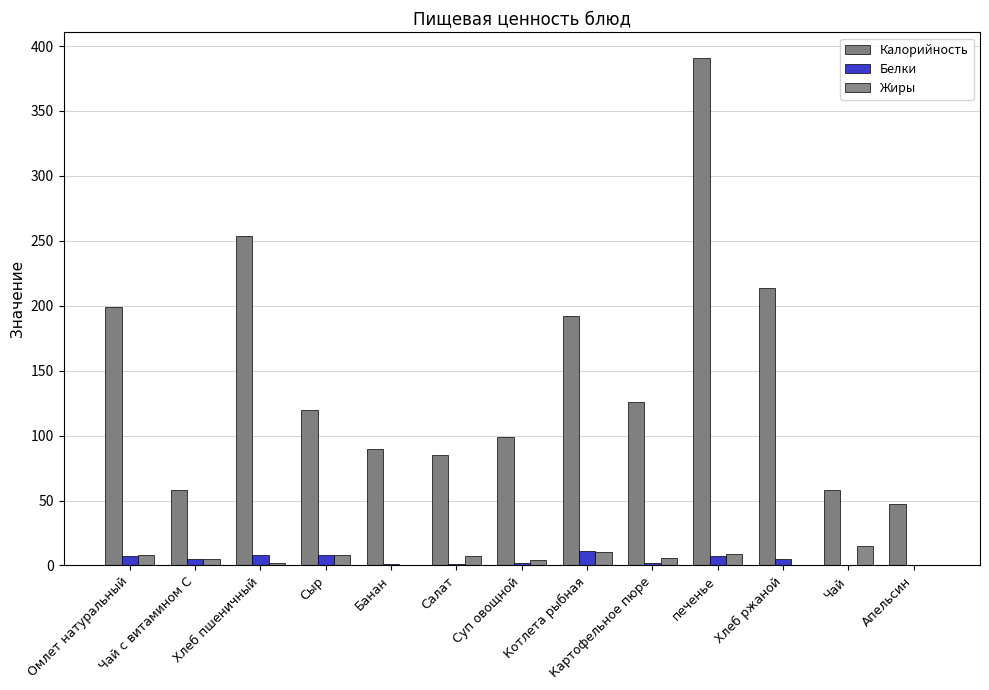

What is the difference between the maximum and second lowest values in the Жиры series?

14.9